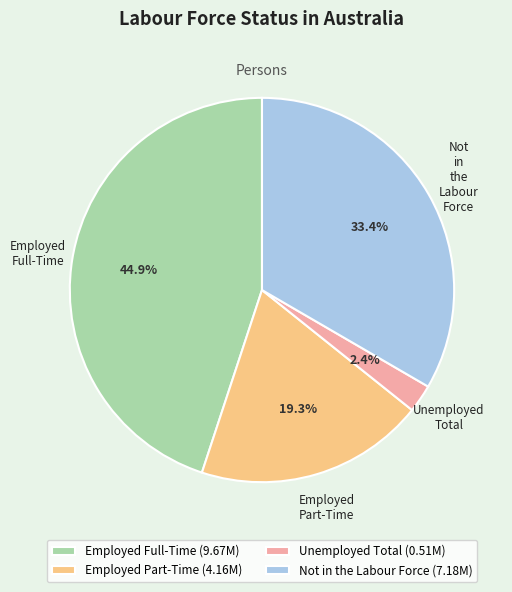

Combined, do Unemployed Total and Employed Part-Time account for over 50%?

No